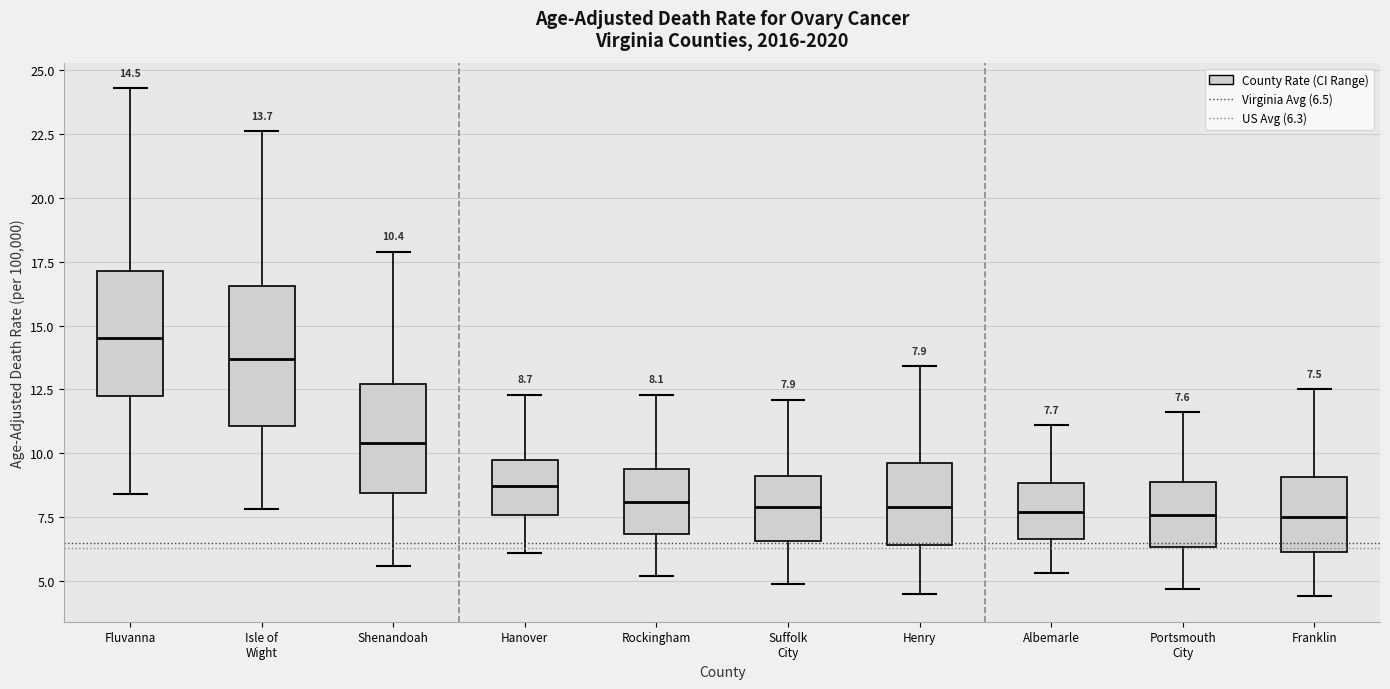

Comparing the boxes themselves (not the whiskers), which one is the tallest?

Isle of Wight